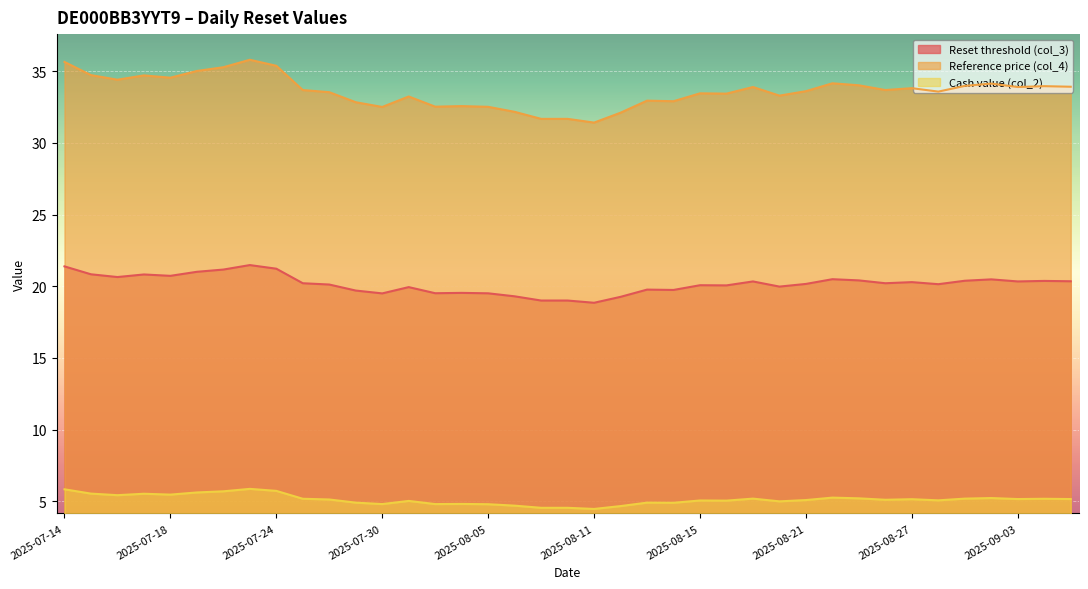

What is the difference between the Reset threshold (col_3) values at 2025-08-26 and 2025-07-16?

0.4